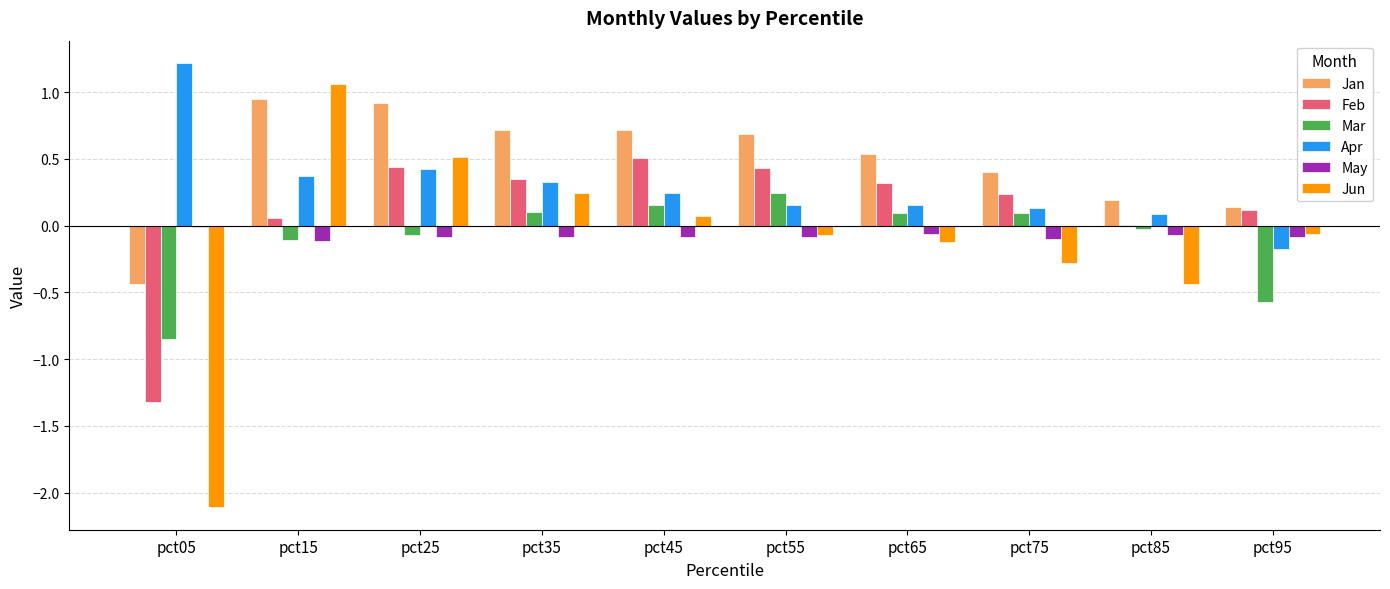

At which label does Apr reach its peak?

pct05